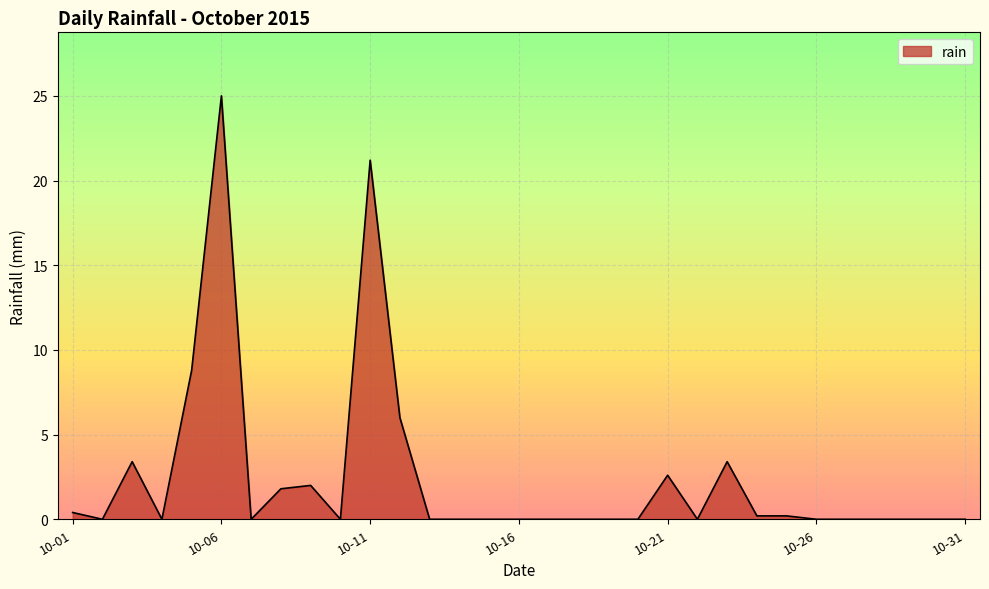

What is the difference between the maximum and minimum values?

25.0